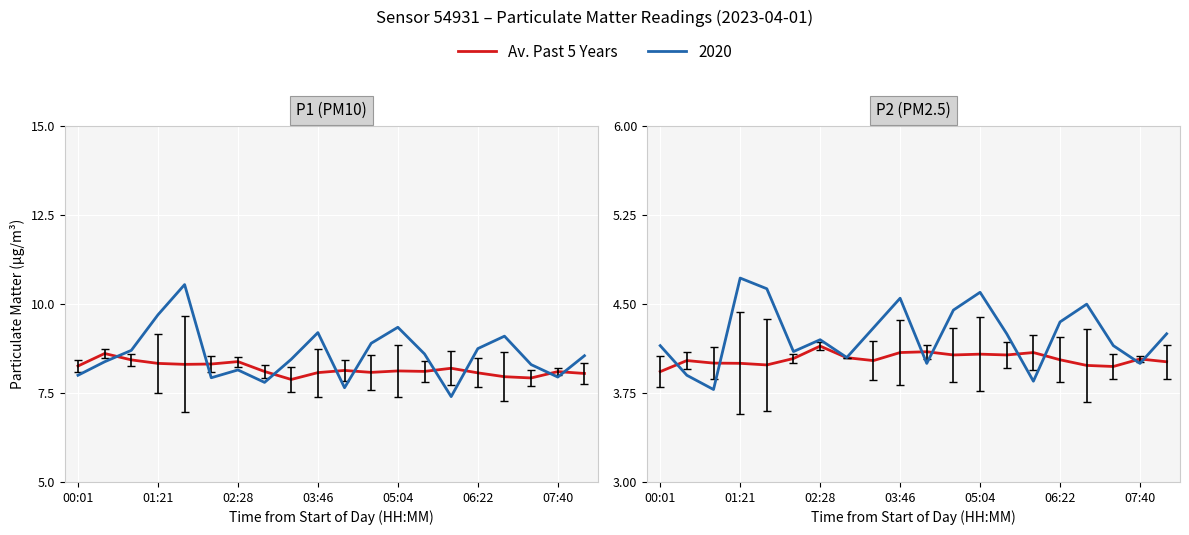

At which category does the chart reach its minimum across all series?

00:01